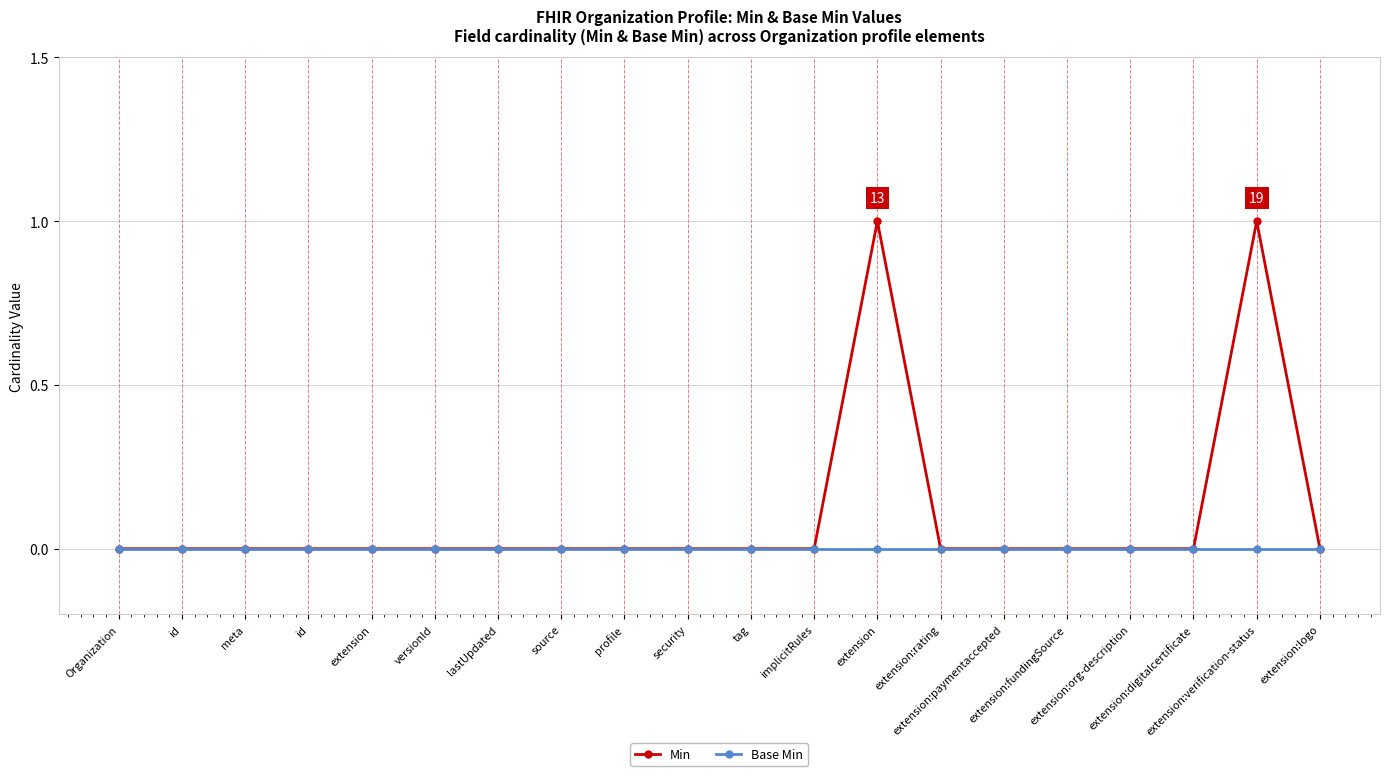

Is the value of Base Min at extension:fundingSource greater than the value of Min at tag?

No